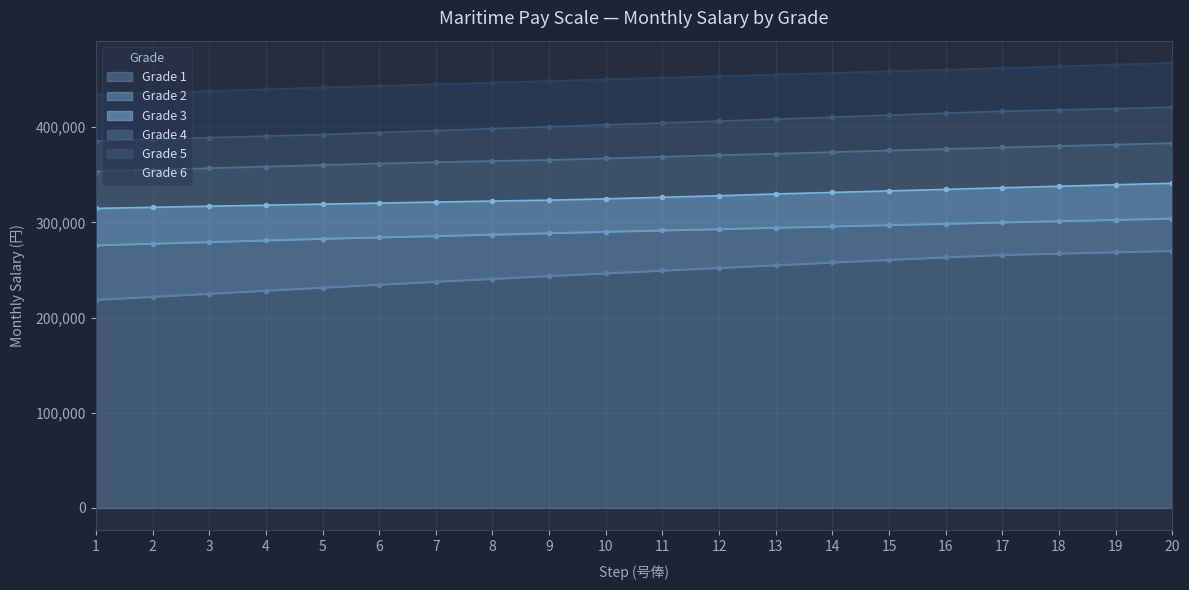

True or false: Grade 6 has more than 1 points higher than both neighbors.

False